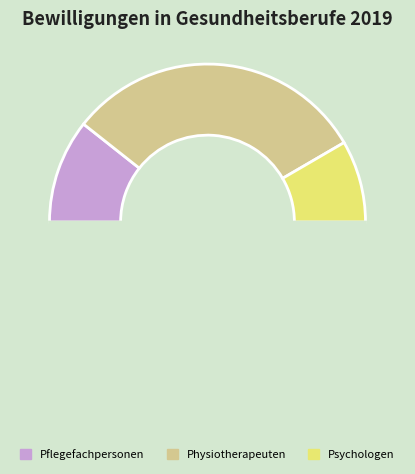

How many segments does this pie chart have?

4